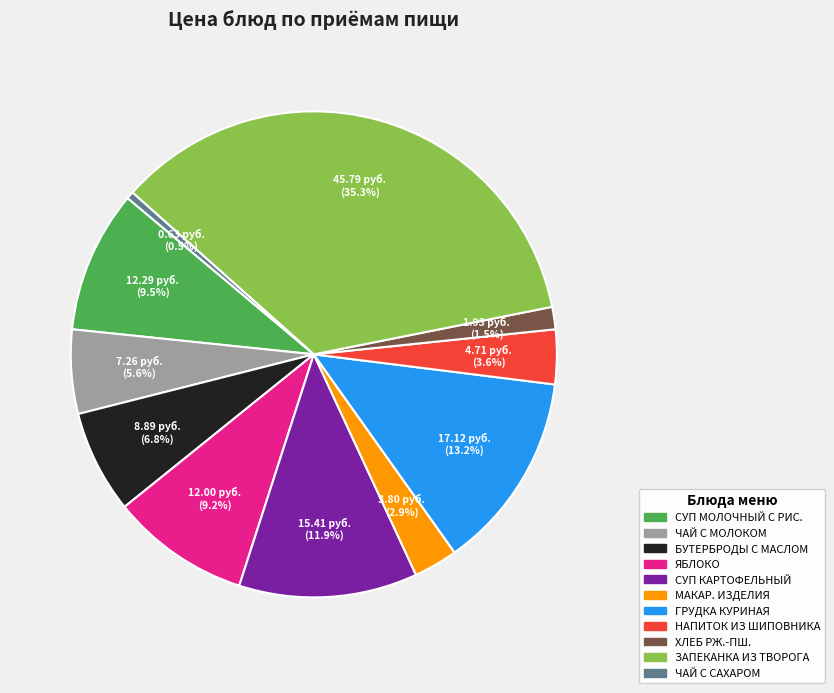

How many slices are in this pie chart?

11